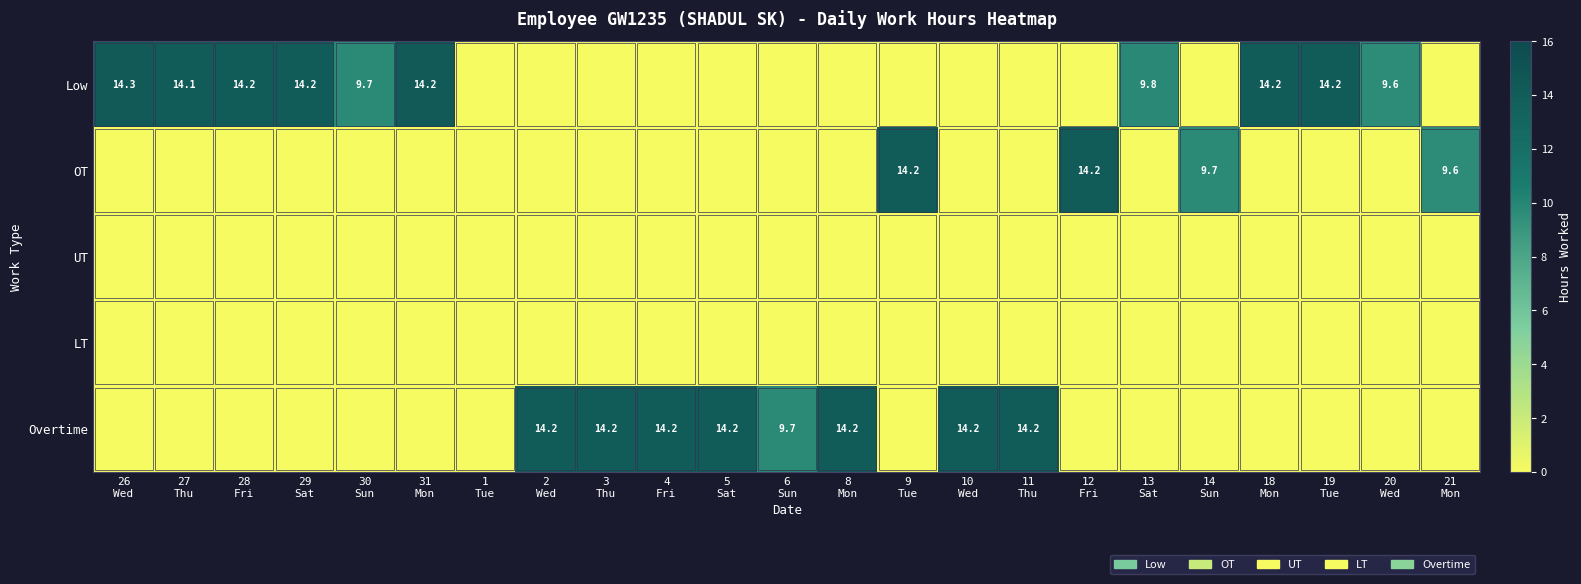

At which label does Low reach its peak?

26 Wed